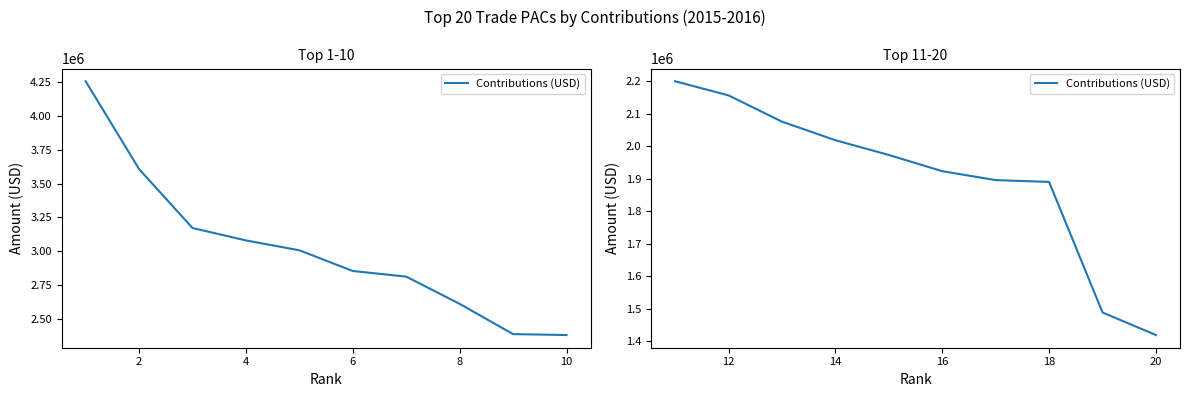

What is the average value?

1903860.2